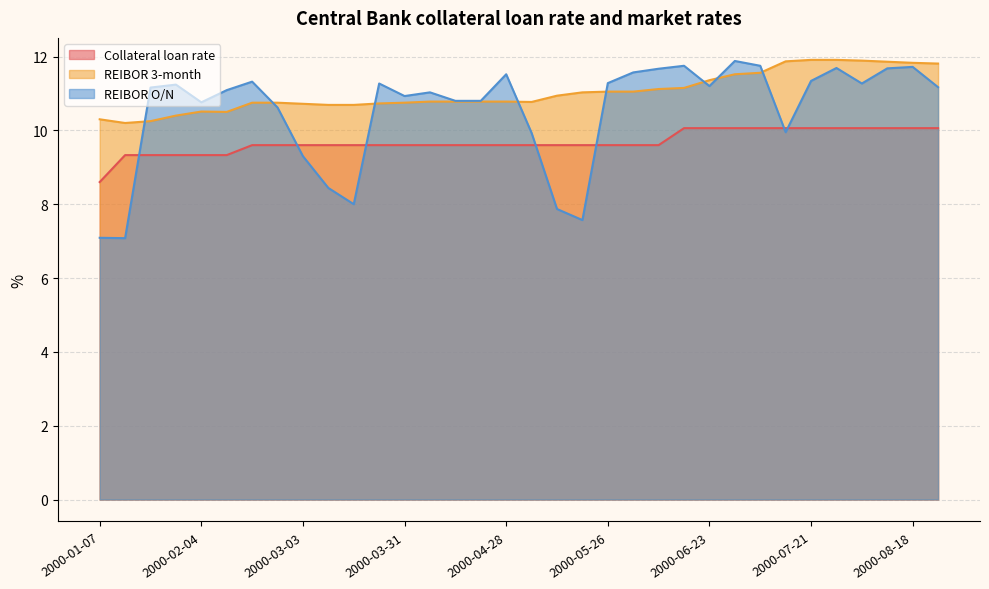

Which category has the highest value in the REIBOR O/N series?

2000-06-30